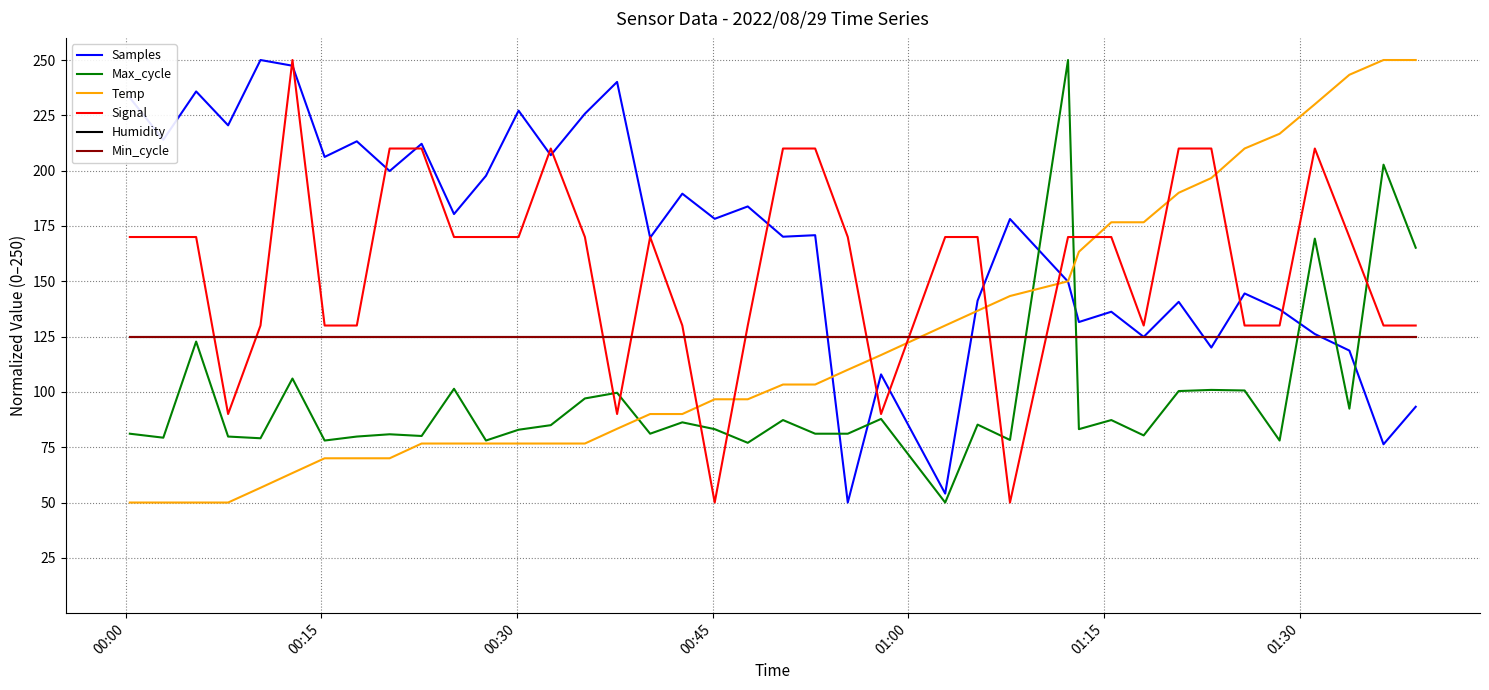

What is the greatest value displayed?

250.0